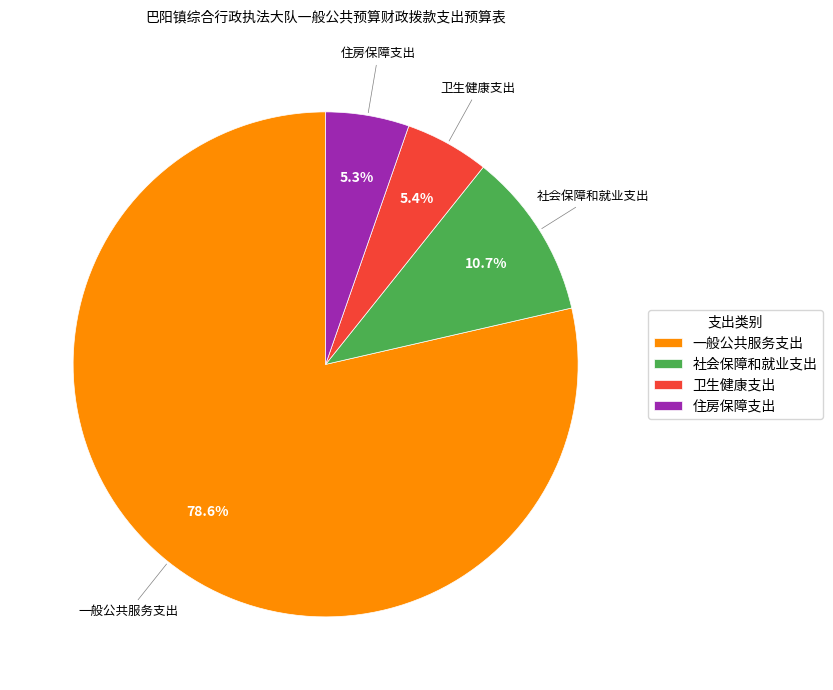

How many slices are in this pie chart?

4